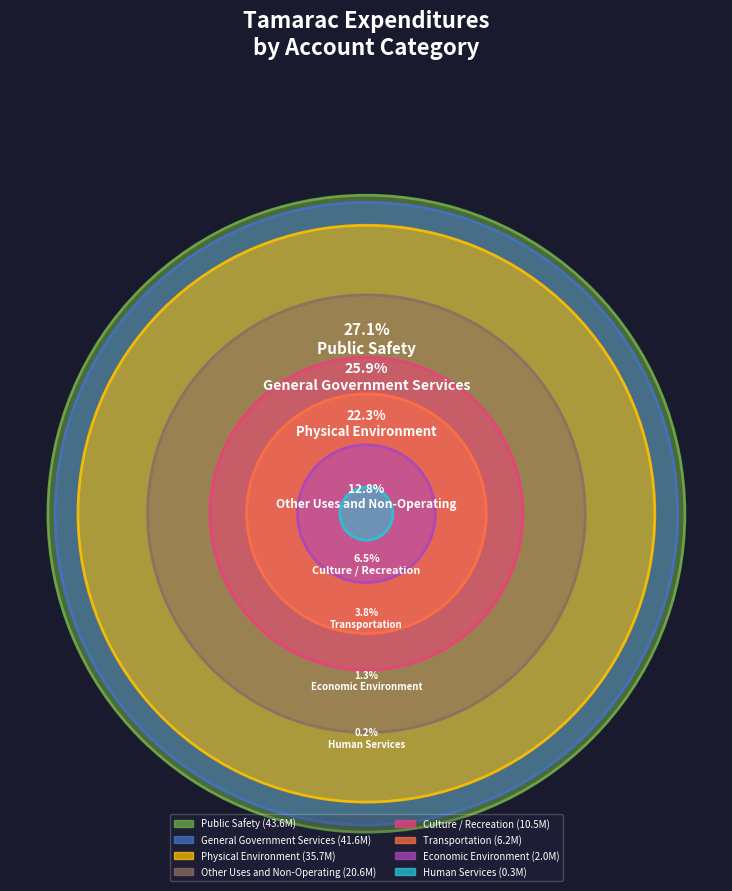

What portion of the pie excludes Culture / Recreation?

93.5%